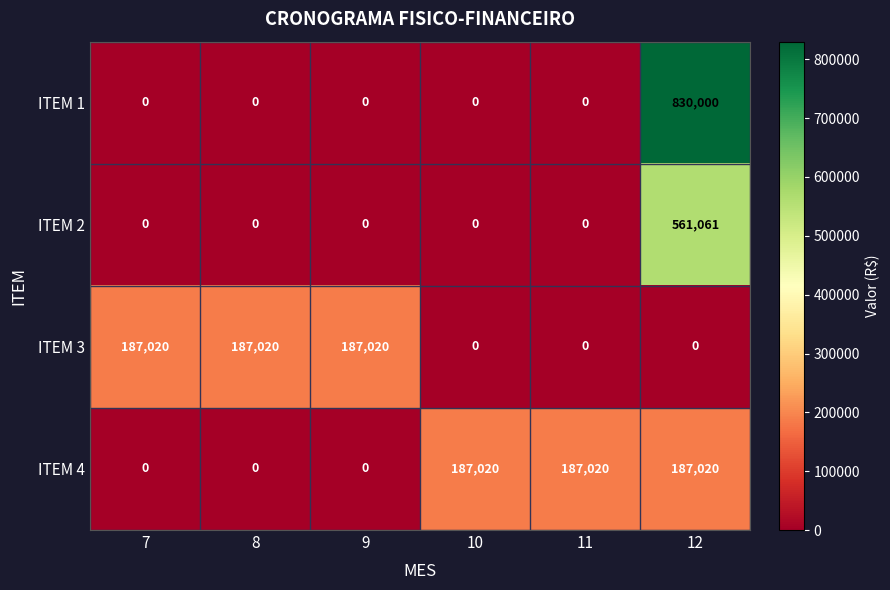

Which series has the largest range (max minus min)?

ITEM 1